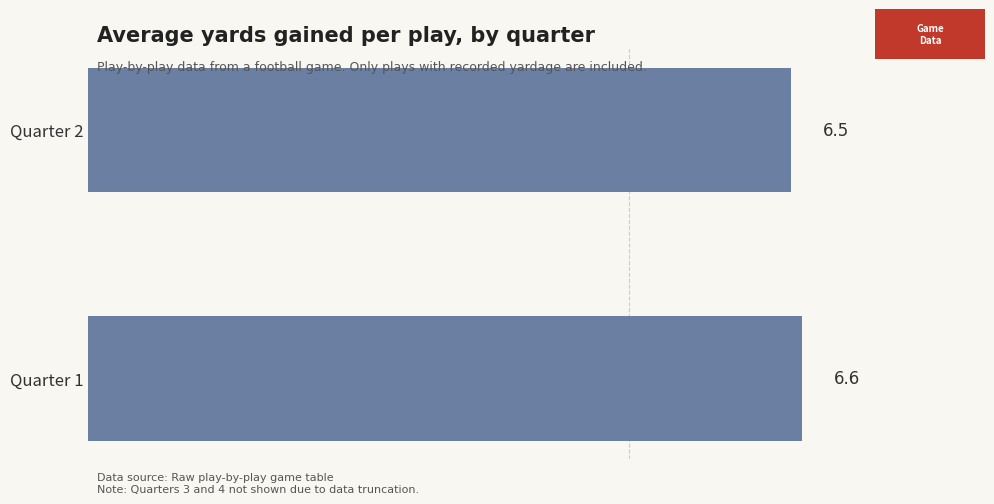

Rank the categories by value from lowest to highest.

Quarter 2, Quarter 1